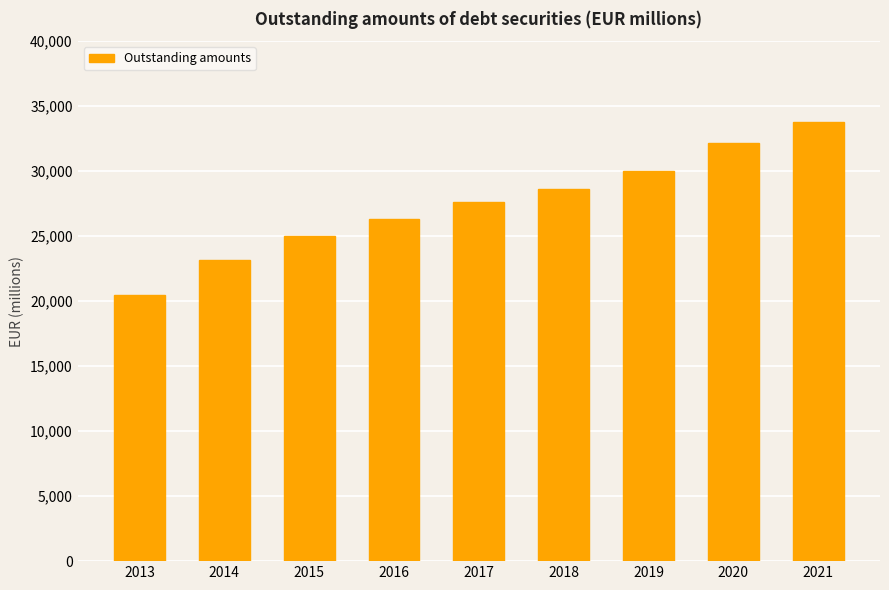

What is the difference between the second highest and second lowest values?

8979.7